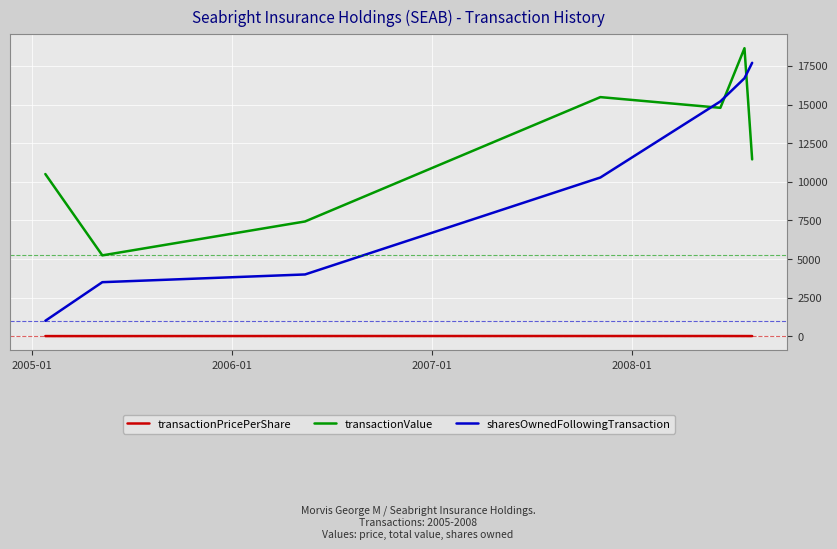

Which series has the largest range (max minus min)?

sharesOwnedFollowingTransaction